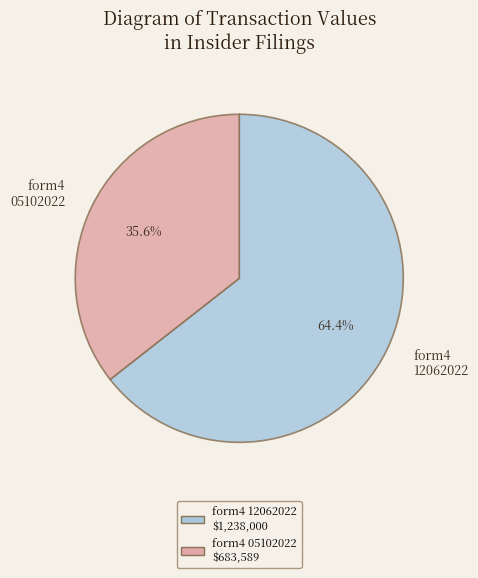

Do form4 12062022 and form4 05102022 together represent more than half of the pie?

Yes